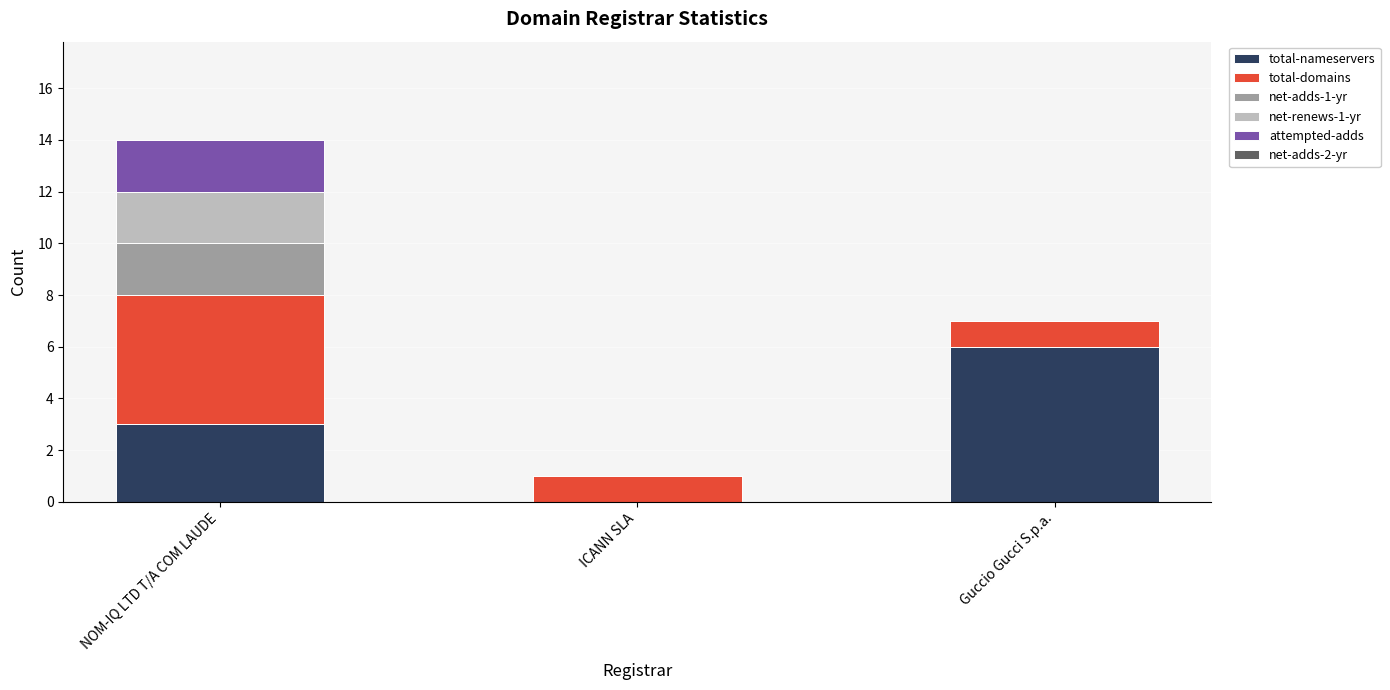

Reading right to left, list the values for the total-nameservers series.

Guccio Gucci S.p.a.=6	ICANN SLA=0	NOM-IQ LTD T/A COM LAUDE=3